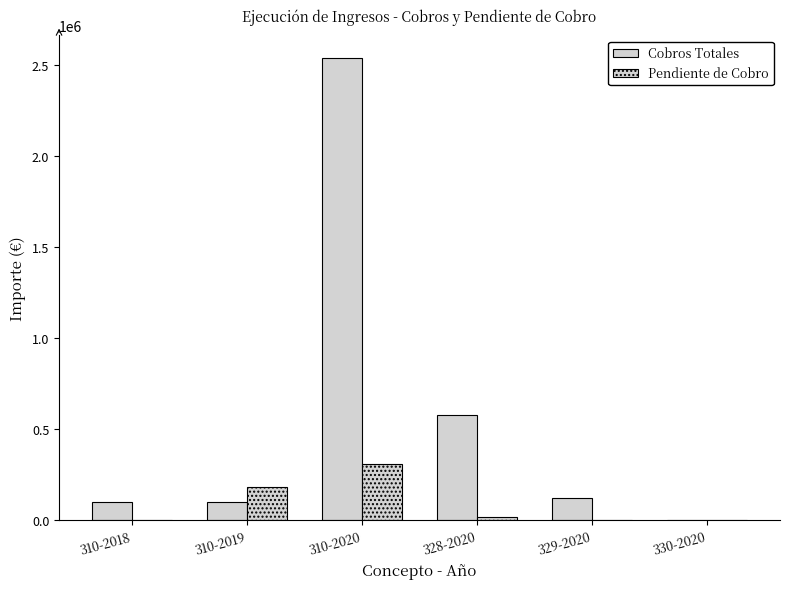

Reading left to right, extract all data points from this chart.

Cobros Totales: 310-2018=98382.3	310-2019=97960.0	310-2020=2535268.8	328-2020=574663.8	329-2020=122894.2	330-2020=3307.8
Pendiente de Cobro: 310-2018=0.0	310-2019=181167.0	310-2020=309699.2	328-2020=16031.0	329-2020=1412.9	330-2020=0.0